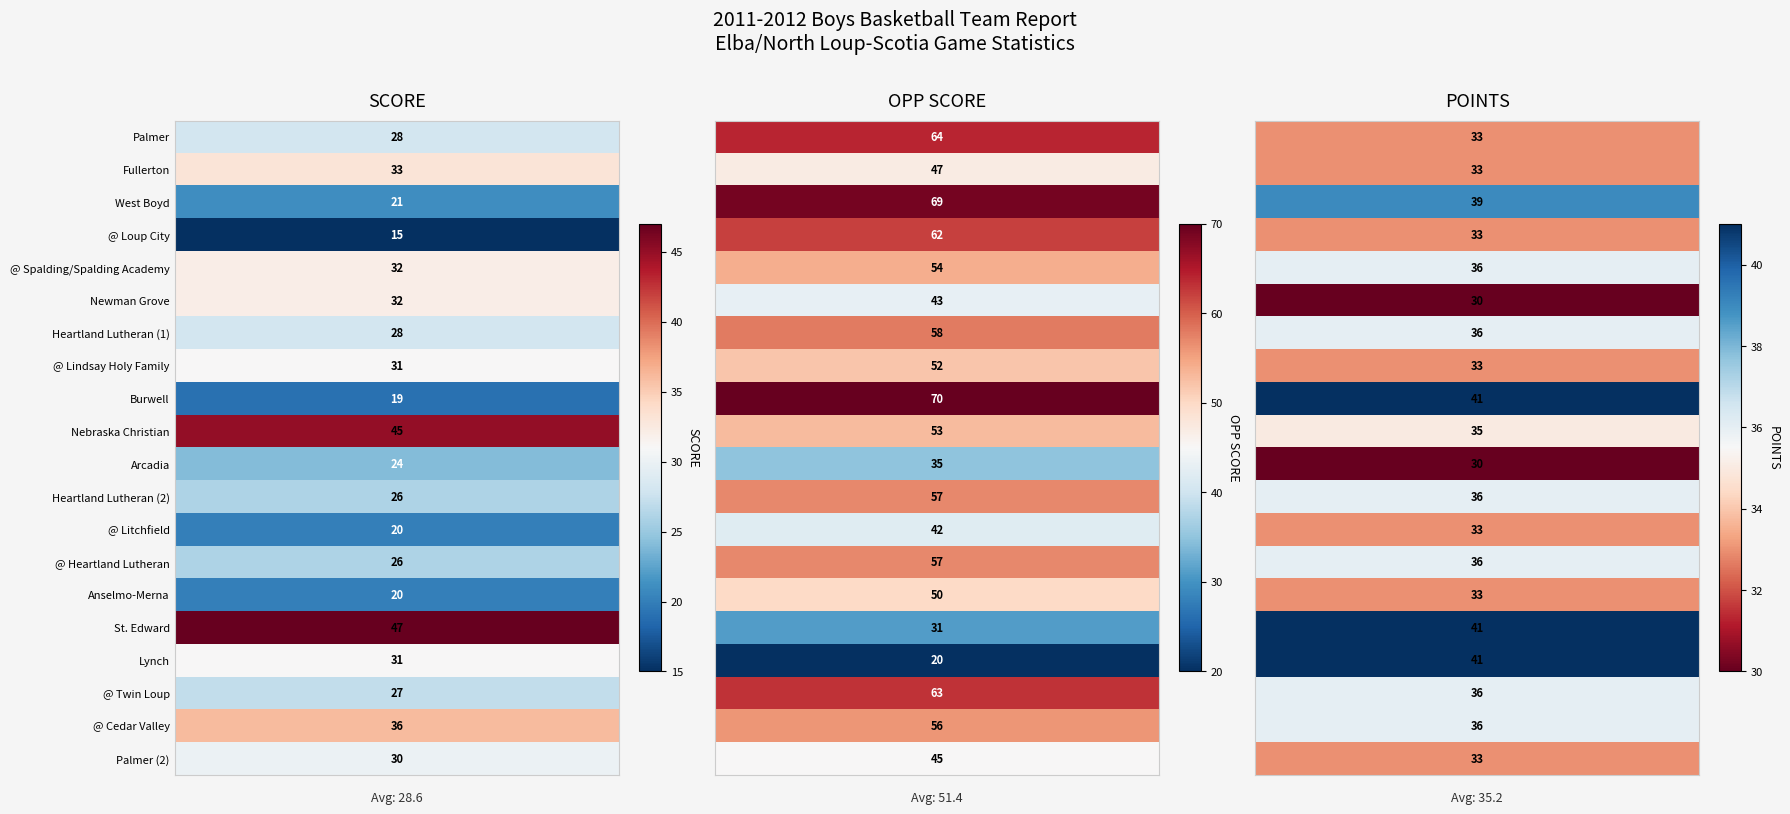

Reading right to left, what are all the values shown in this chart?

Palmer: 2=33	1=64	0=28
Fullerton: 2=33	1=47	0=33
West Boyd: 2=39	1=69	0=21
@ Loup City: 2=33	1=62	0=15
@ Spalding/Spalding Academy: 2=36	1=54	0=32
Newman Grove: 2=30	1=43	0=32
Heartland Lutheran (1): 2=36	1=58	0=28
@ Lindsay Holy Family: 2=33	1=52	0=31
Burwell: 2=41	1=70	0=19
Nebraska Christian: 2=35	1=53	0=45
Arcadia: 2=30	1=35	0=24
Heartland Lutheran (2): 2=36	1=57	0=26
@ Litchfield: 2=33	1=42	0=20
@ Heartland Lutheran: 2=36	1=57	0=26
Anselmo-Merna: 2=33	1=50	0=20
St. Edward: 2=41	1=31	0=47
Lynch: 2=41	1=20	0=31
@ Twin Loup: 2=36	1=63	0=27
@ Cedar Valley: 2=36	1=56	0=36
Palmer (2): 2=33	1=45	0=30